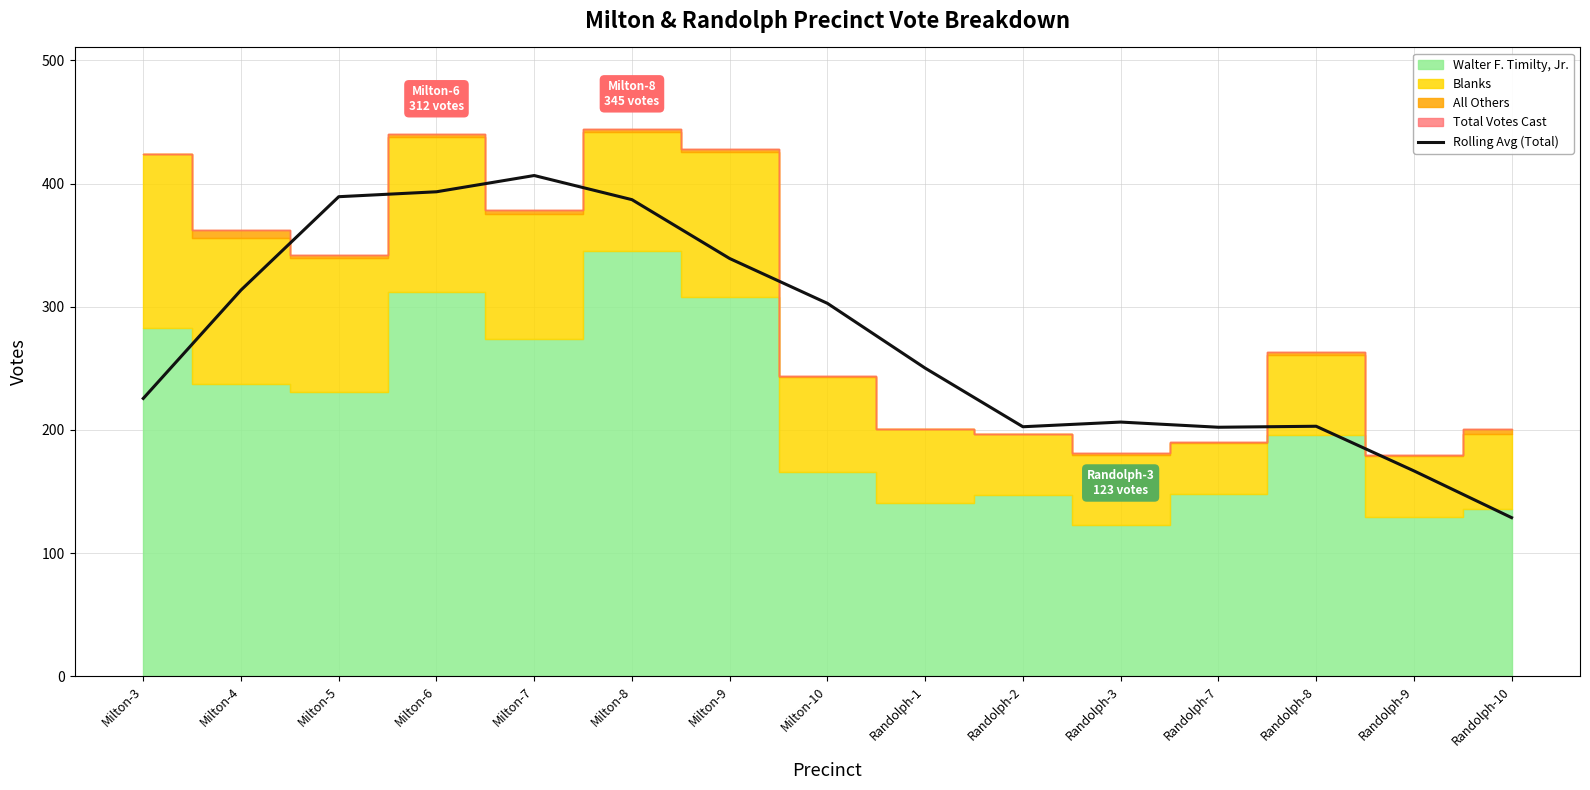

What is the lowest value of the Rolling Avg (Total) series?

128.8